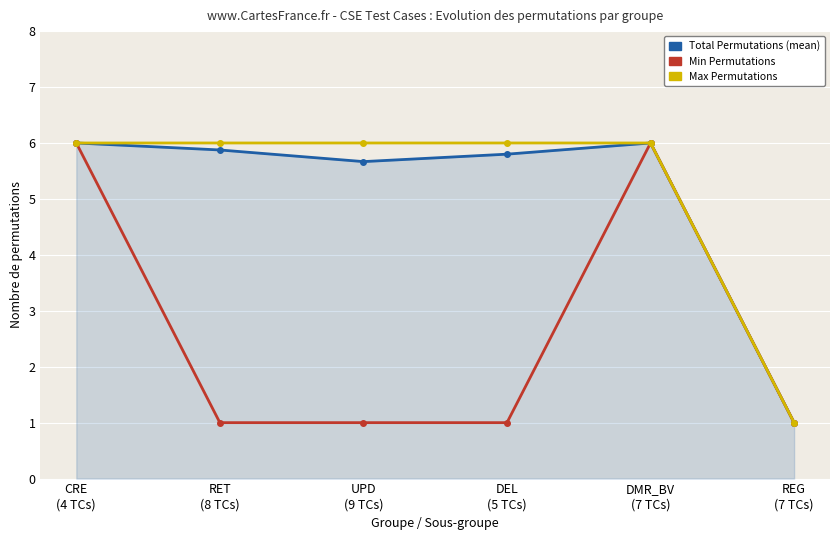

Reading left to right, extract all data points from this chart.

Total Permutations (mean): CRE
(4 TCs)=6.0	RET
(8 TCs)=5.9	UPD
(9 TCs)=5.7	DEL
(5 TCs)=5.8	DMR_BV
(7 TCs)=6.0	REG
(7 TCs)=1.0
Min Permutations: CRE
(4 TCs)=6.0	RET
(8 TCs)=1.0	UPD
(9 TCs)=1.0	DEL
(5 TCs)=1.0	DMR_BV
(7 TCs)=6.0	REG
(7 TCs)=1.0
Max Permutations: CRE
(4 TCs)=6.0	RET
(8 TCs)=6.0	UPD
(9 TCs)=6.0	DEL
(5 TCs)=6.0	DMR_BV
(7 TCs)=6.0	REG
(7 TCs)=1.0